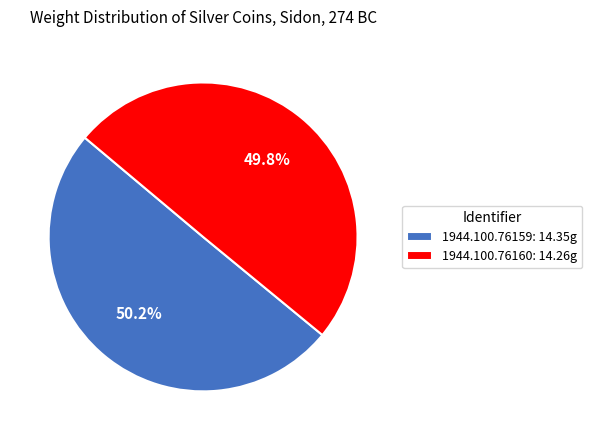

How many slices are in this pie chart?

2